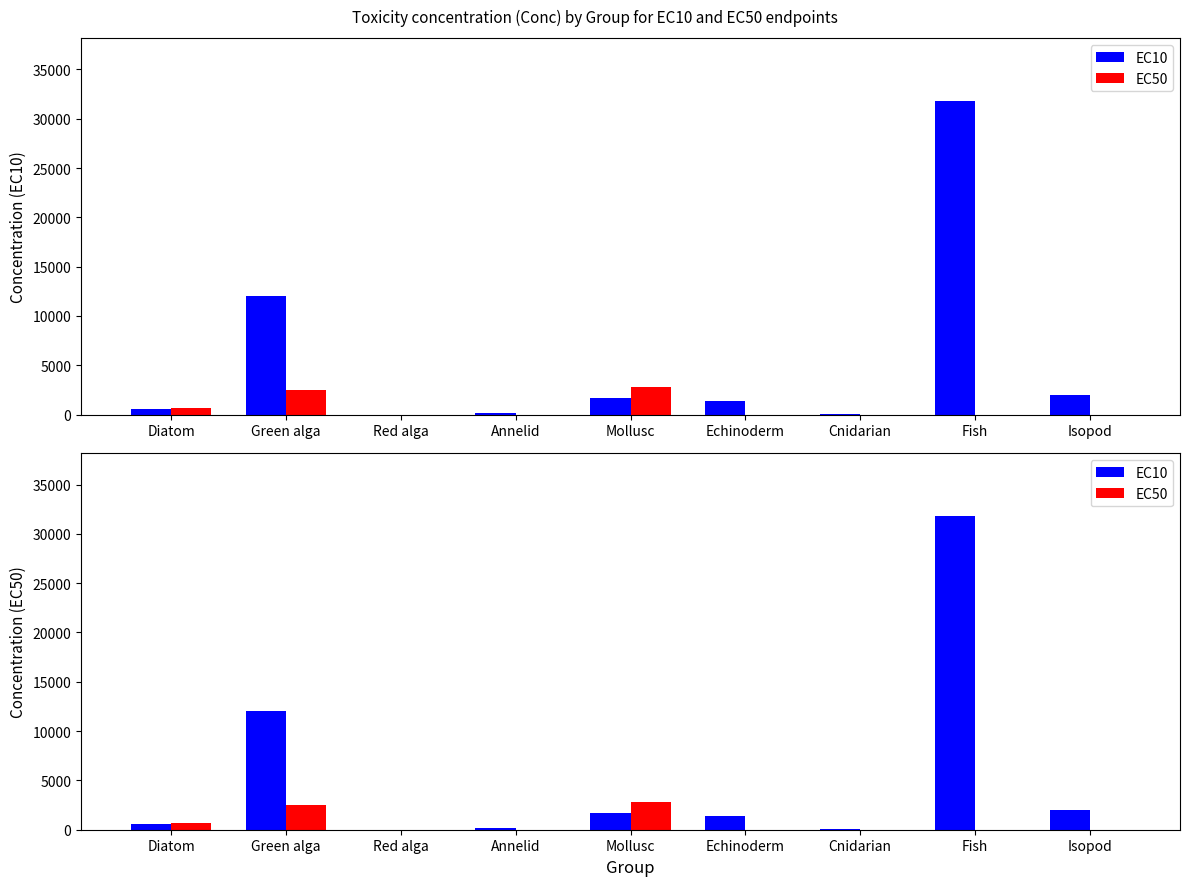

The EC10 series shows 1379.0 at Echinoderm. True or false?

True